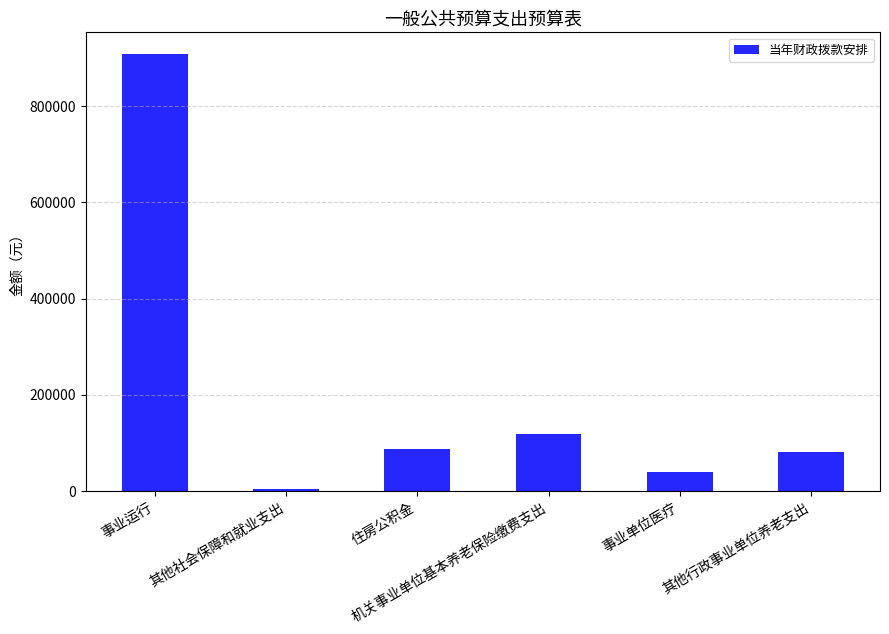

Is it true that the value at 其他行政事业单位养老支出 is 80965?

True